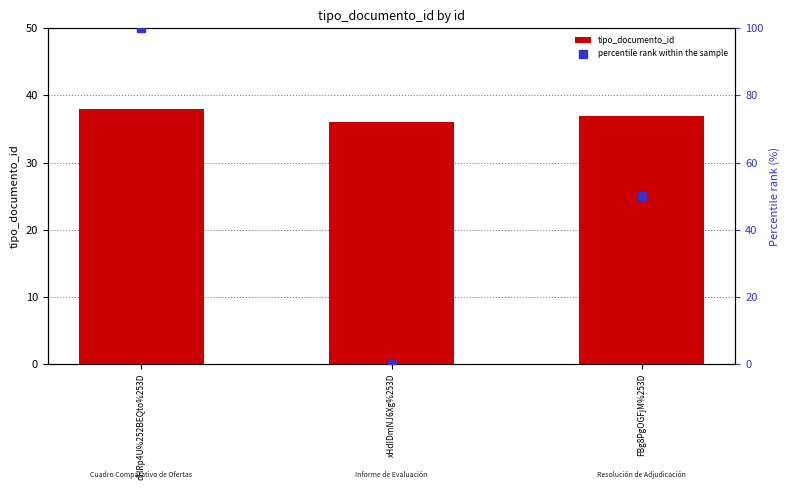

Which series has the largest Y range (max minus min)?

percentile rank within the sample